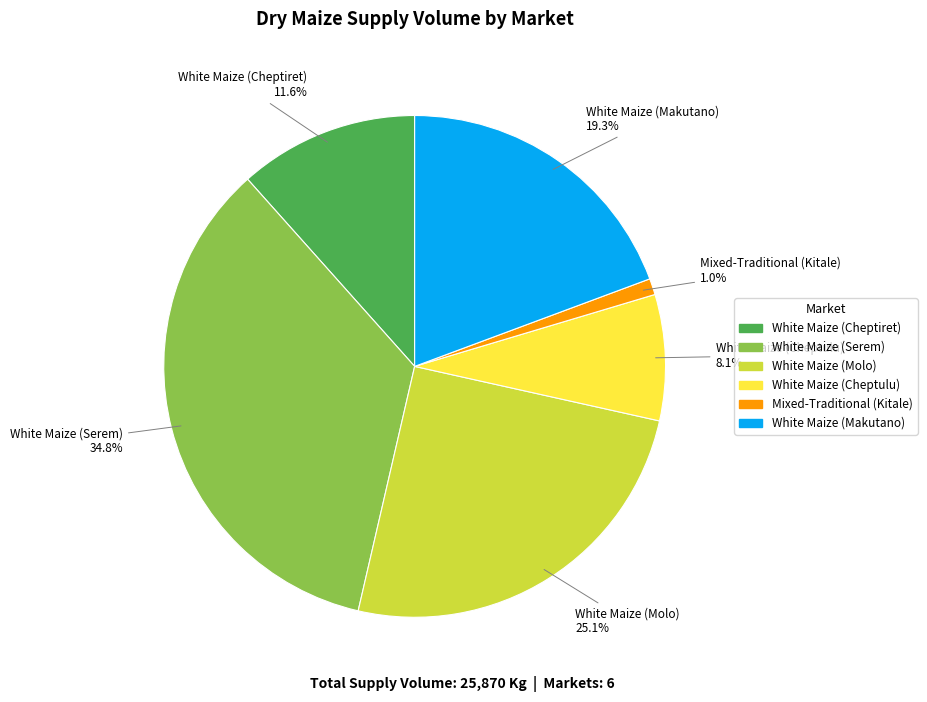

To the nearest percent, what portion does White Maize (Serem) represent?

35%